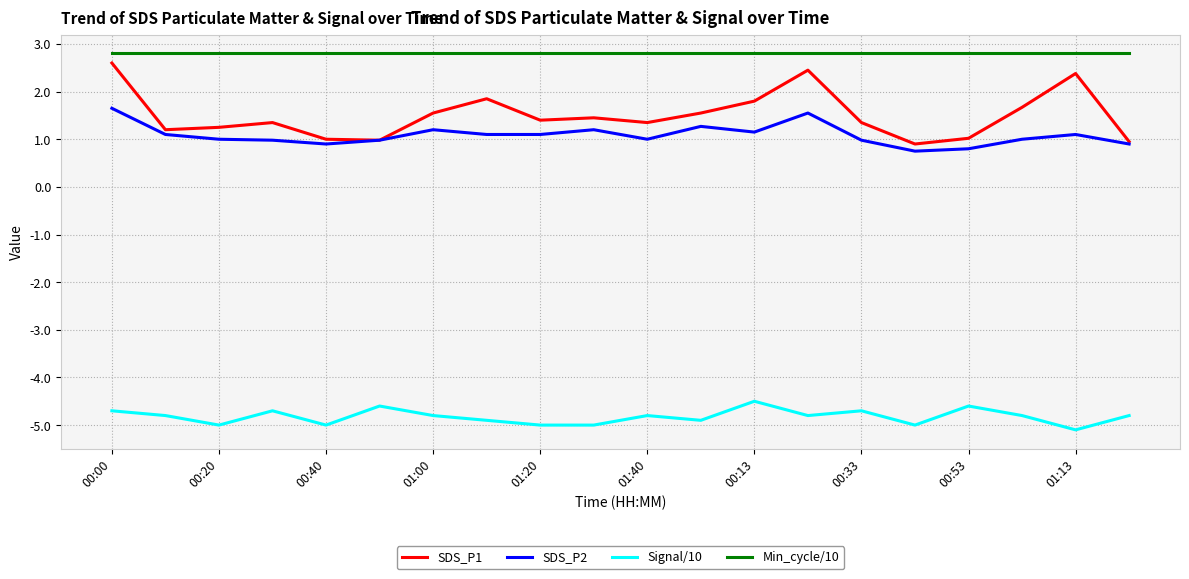

What is the minimum value for SDS_P2?

0.8